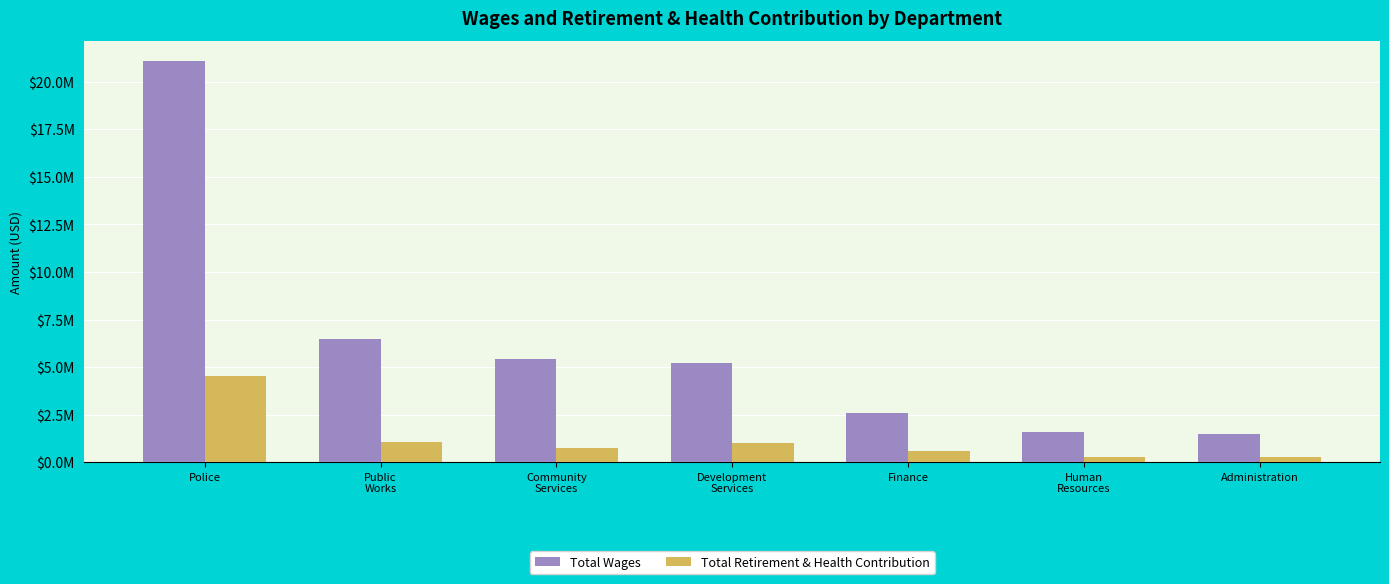

True or false: Total Wages has a value of 5437376 at Community
Services.

True